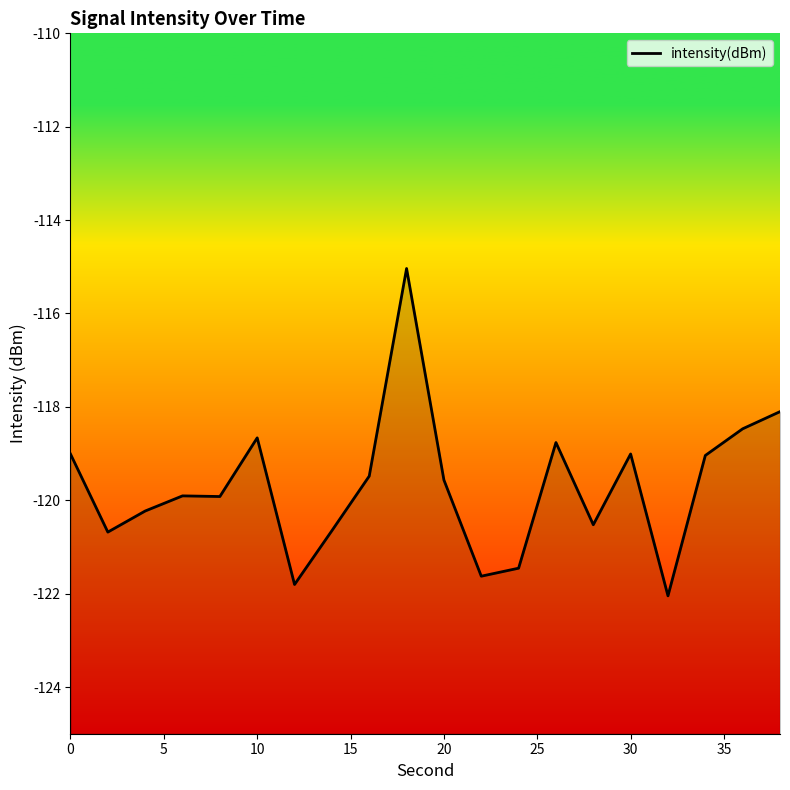

Is it true that the value at 30 is -179.8?

False